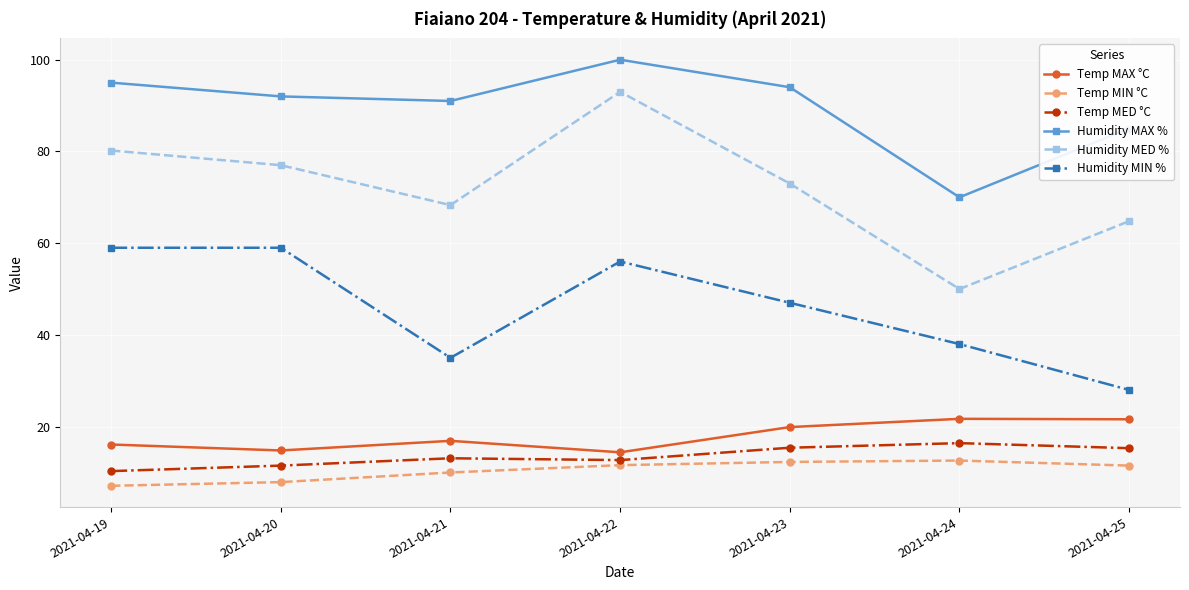

At which category is the sum across all series the highest?

2021-04-22